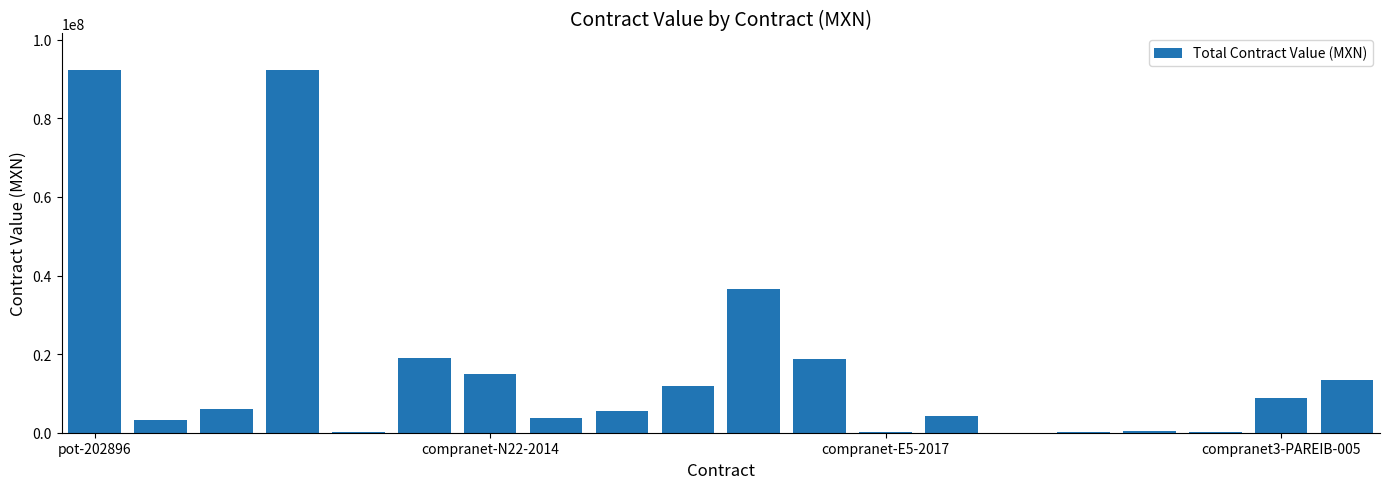

What is the greatest value displayed?

92354938.5